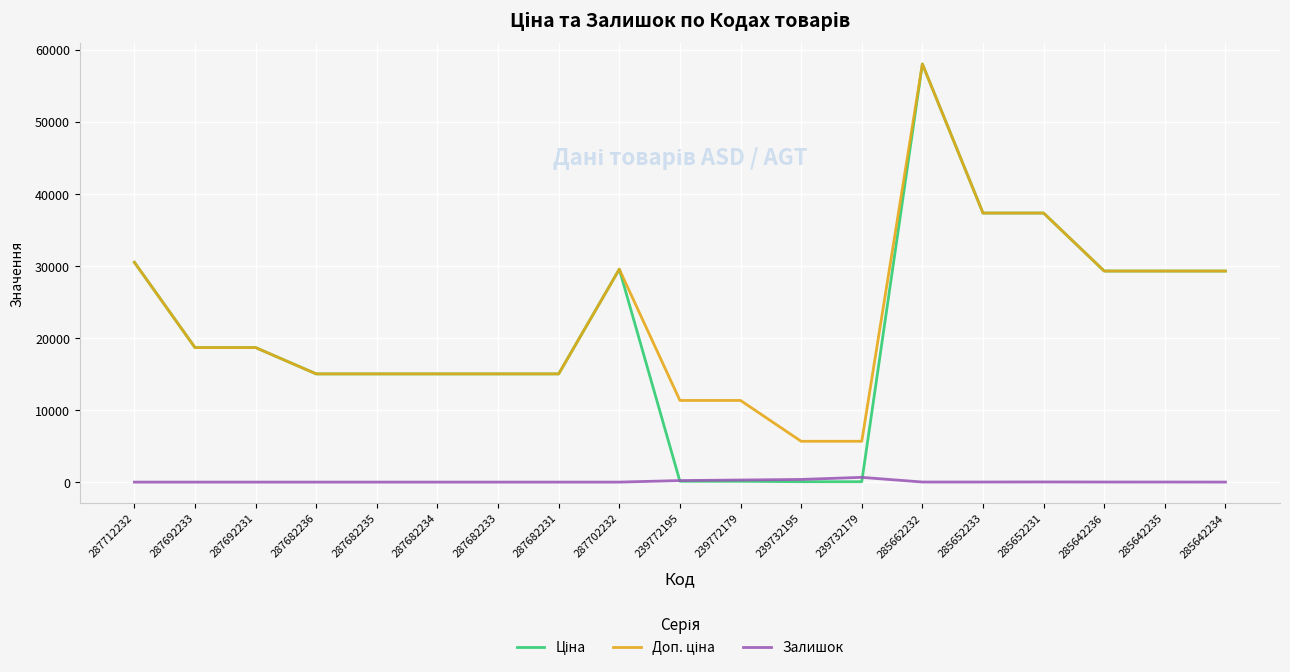

What is the greatest value displayed?

58037.0